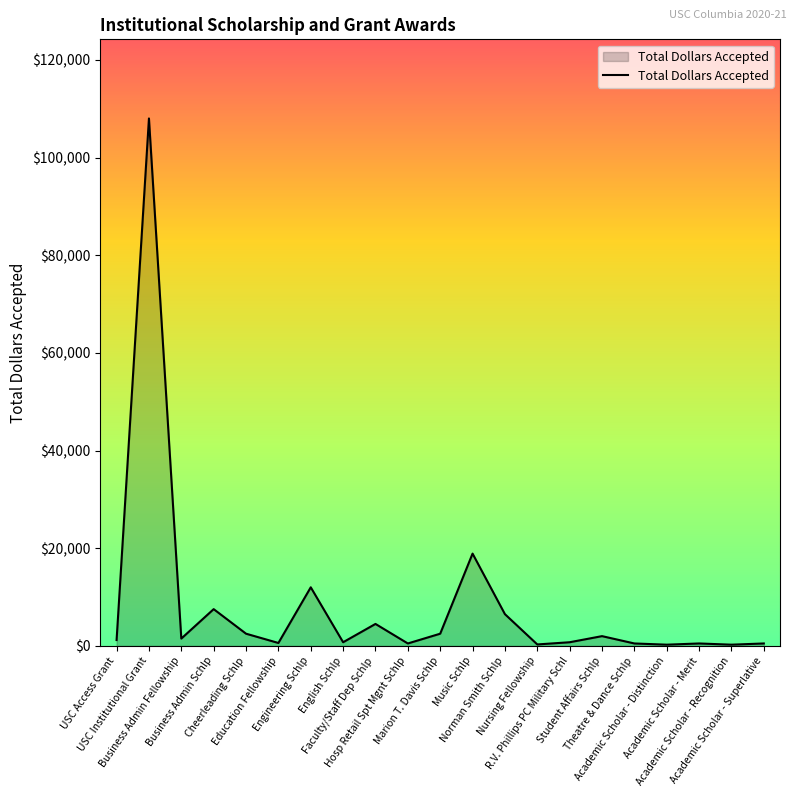

What is the difference between the maximum and minimum values?

107750